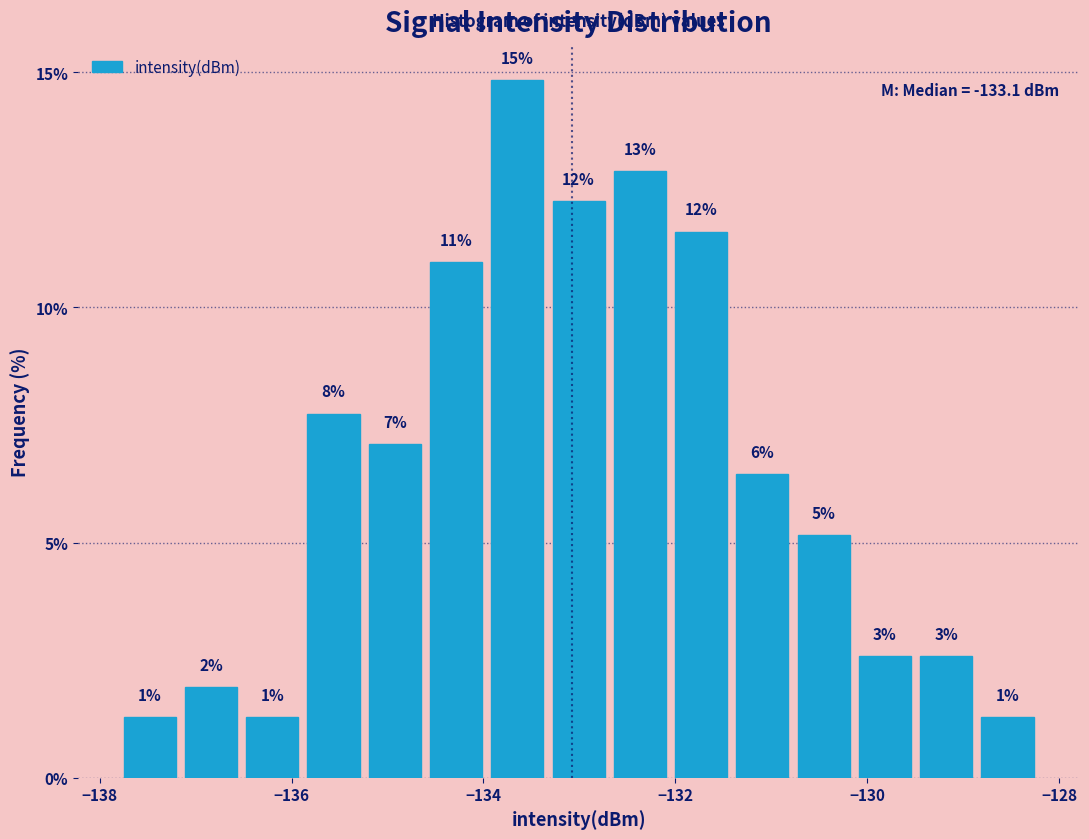

Read against the x-axis, roughly where is the centre of the tallest bar?

-133.6